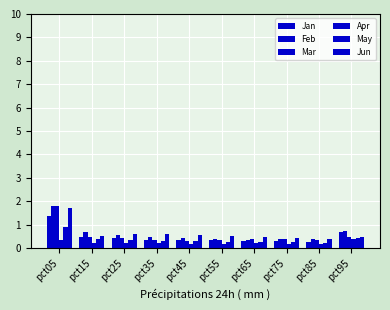

Which series has the largest total across all categories?

Jun